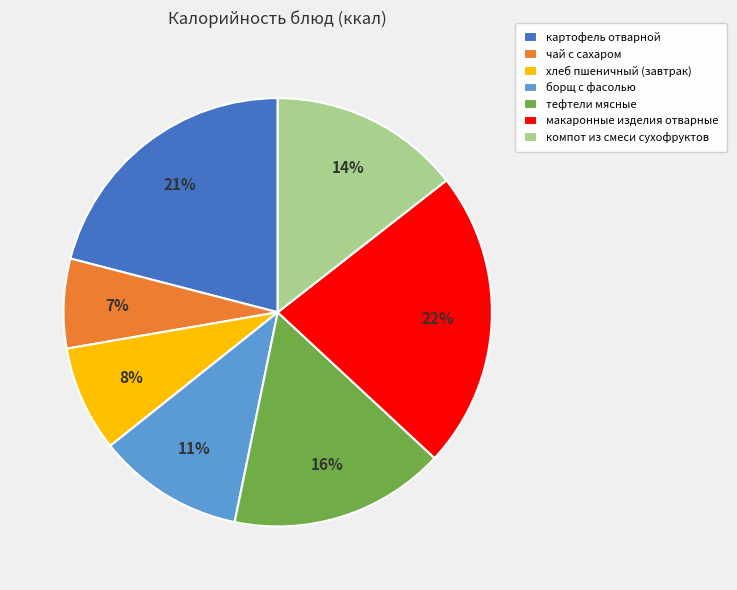

Does чай с сахаром account for over 50% of the chart?

No